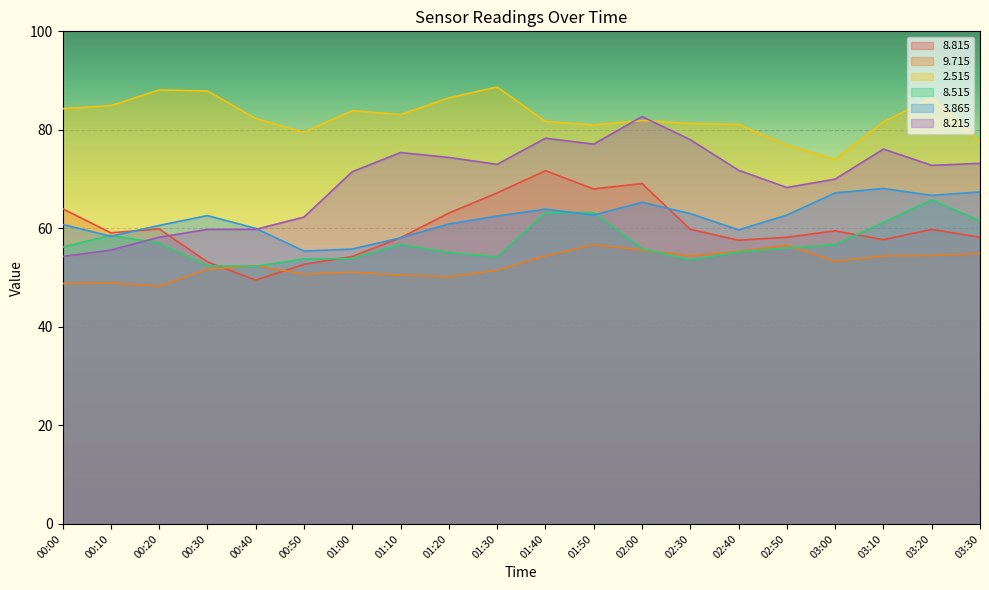

How many lines are shown in the chart?

6